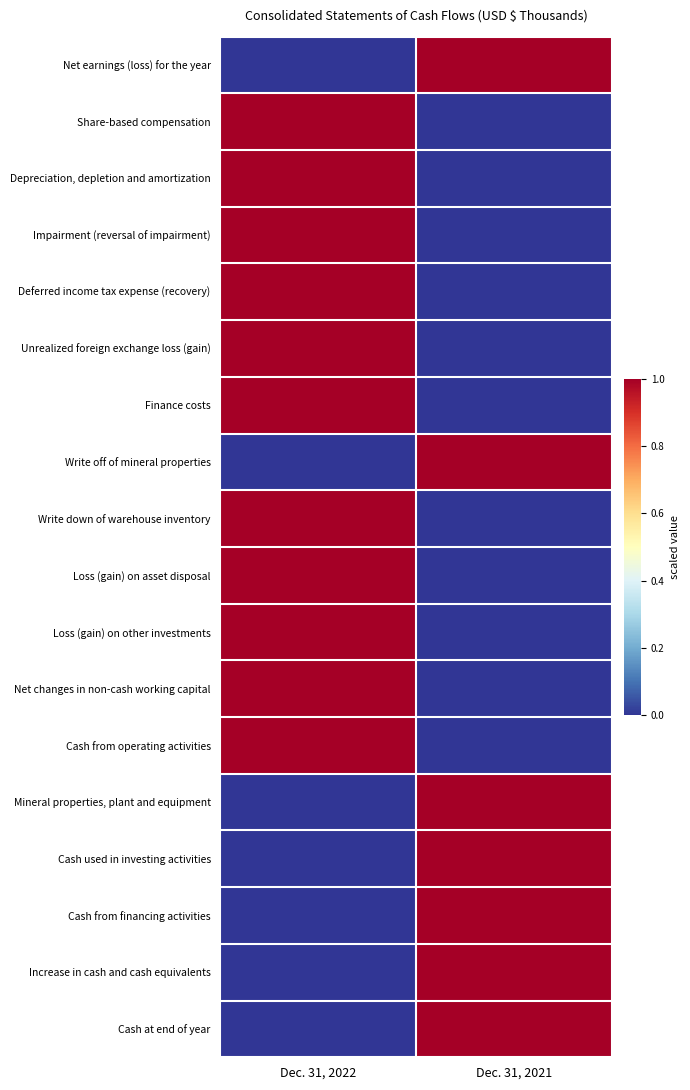

Count the number of categories in the chart.

2